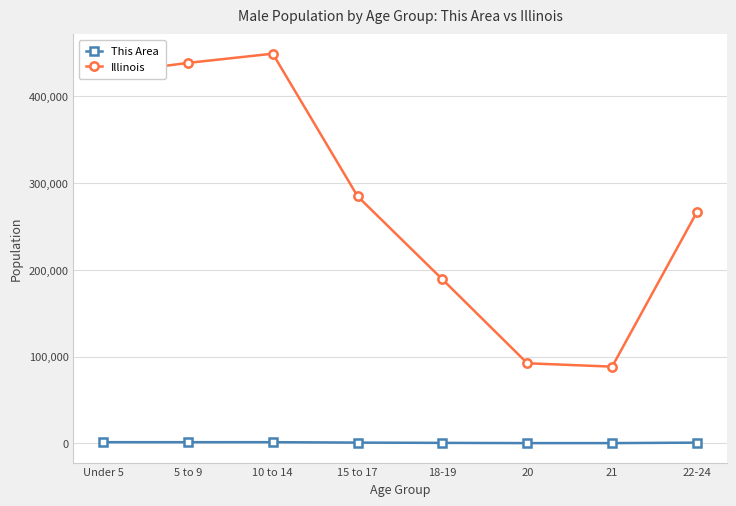

What is the sum of the This Area values at 10 to 14 and 5 to 9?

2716